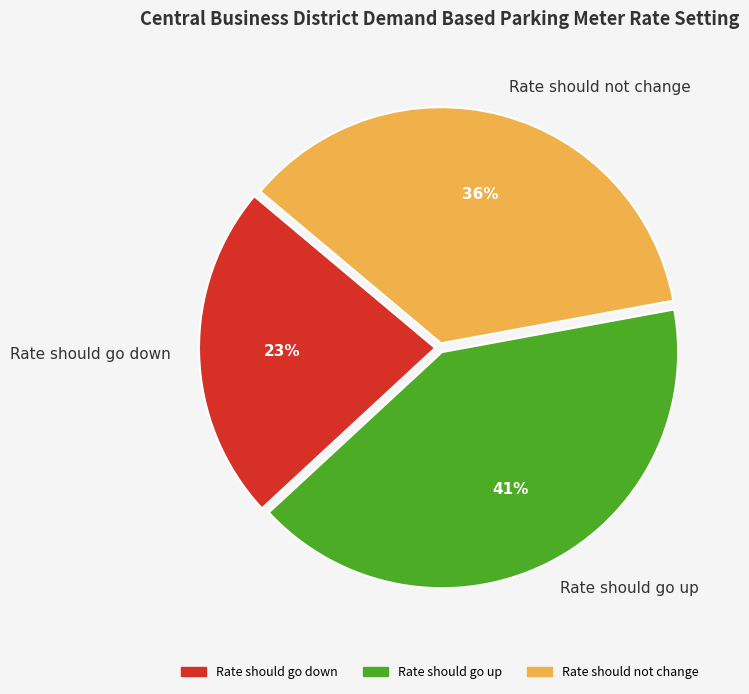

Rank the categories by value from lowest to highest.

Rate should go down, Rate should not change, Rate should go up